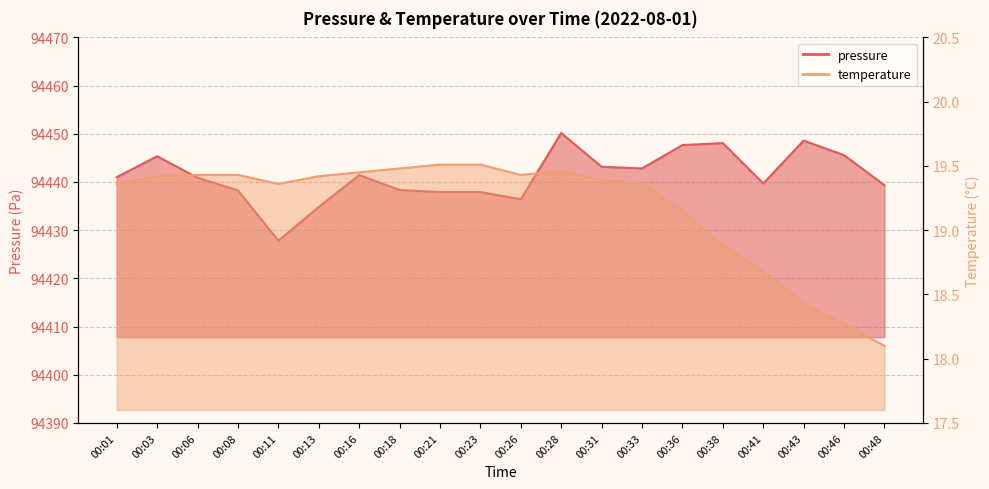

What is the smallest value displayed?

18.1